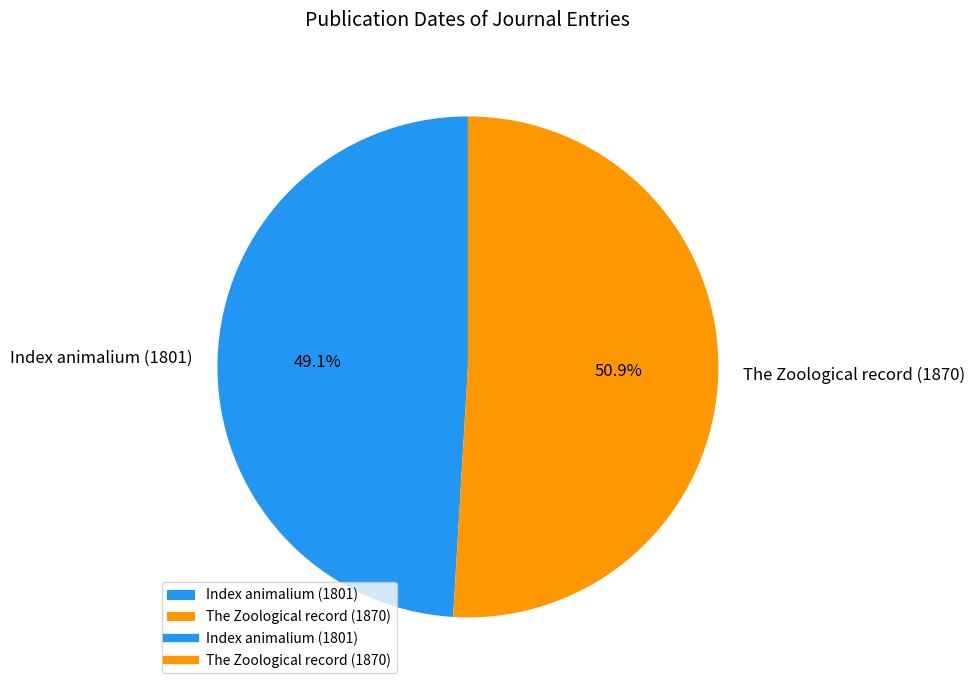

Do The Zoological record (1870) and Index animalium (1801) together represent more than half of the pie?

Yes